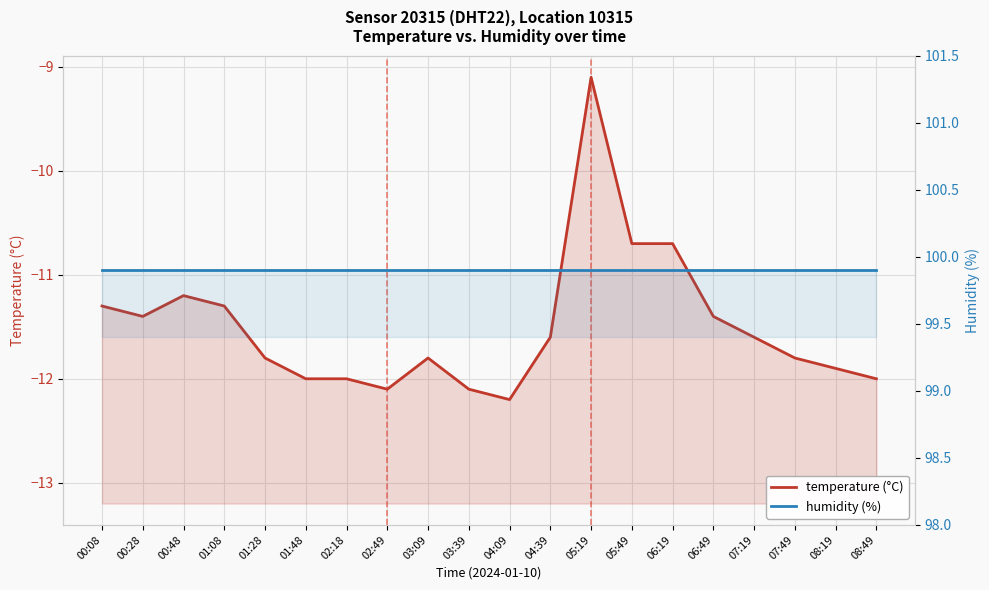

True or false: temperature (°C) and humidity (%) cross at least once.

False